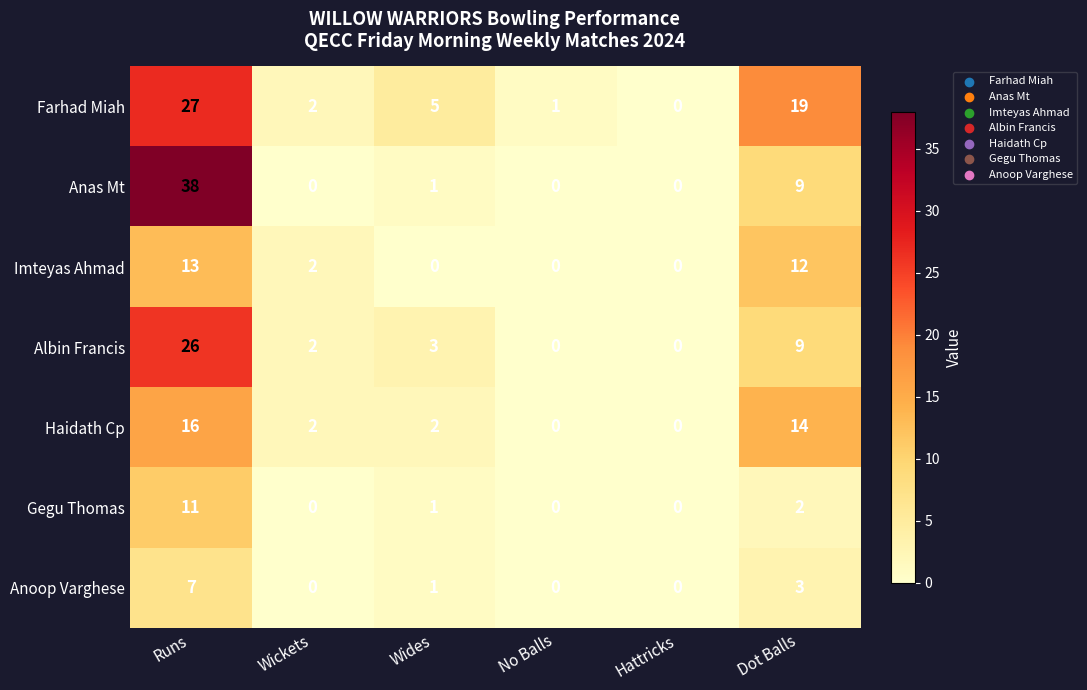

At which category is the sum across all series the highest?

Runs